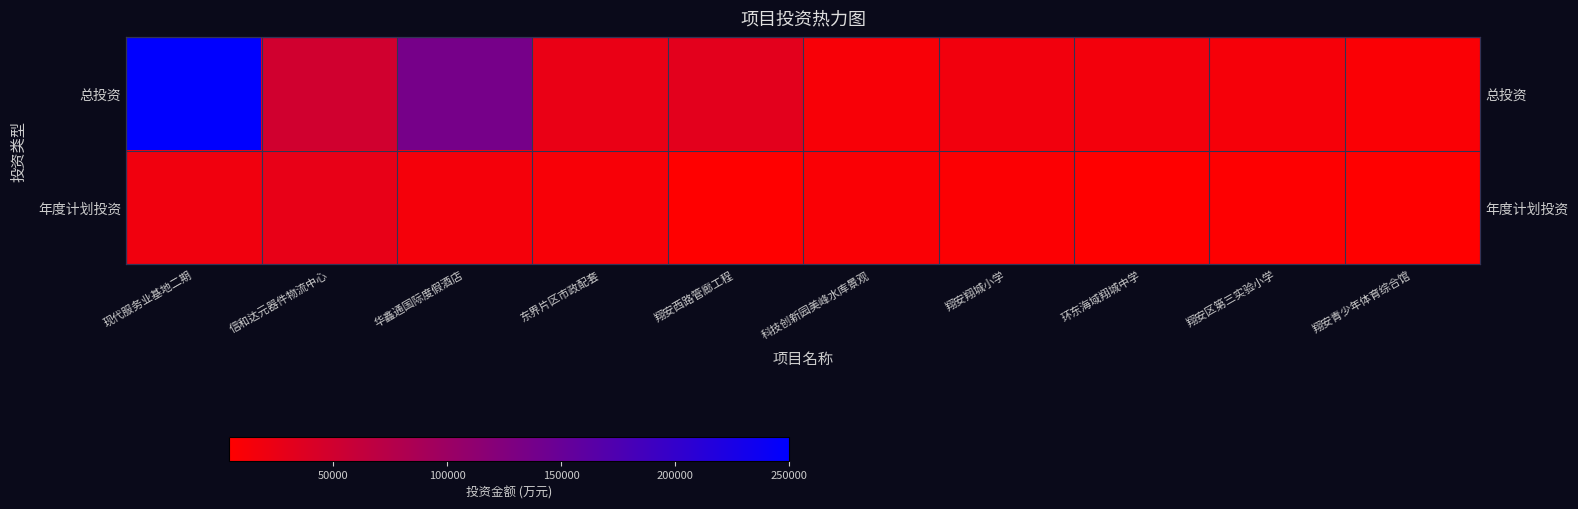

What is the difference between the 年度计划投资 values at 翔安区第三实验小学 and 翔安翔城小学?

1800